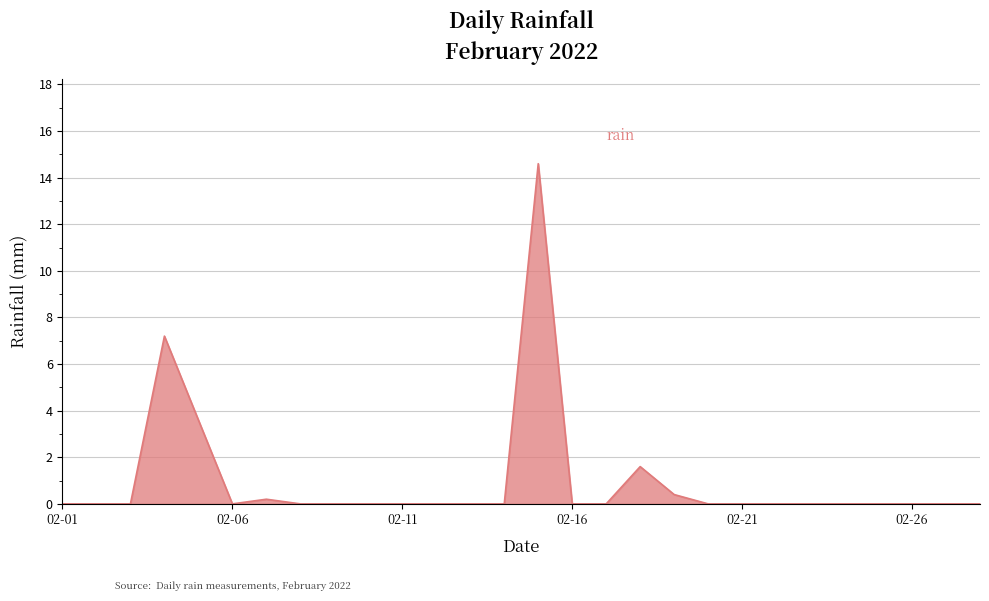

What is the greatest value displayed?

14.6